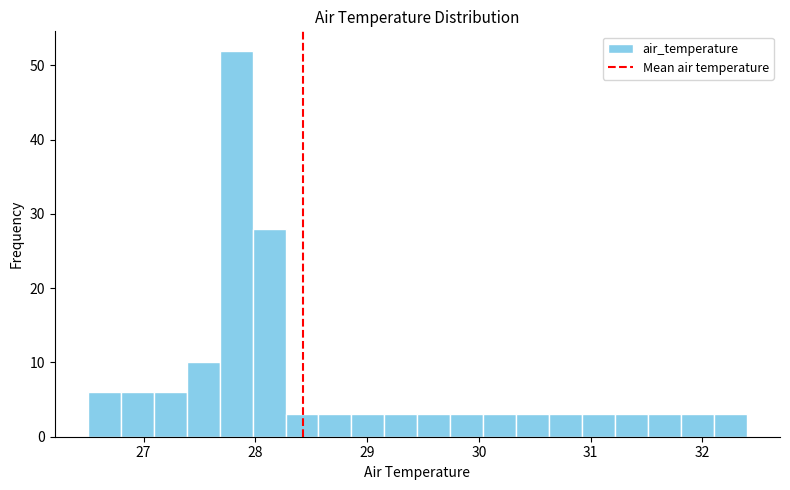

Around what value on the x-axis is the tallest bar? Give the approximate position of its centre, as read against the axis.

27.8